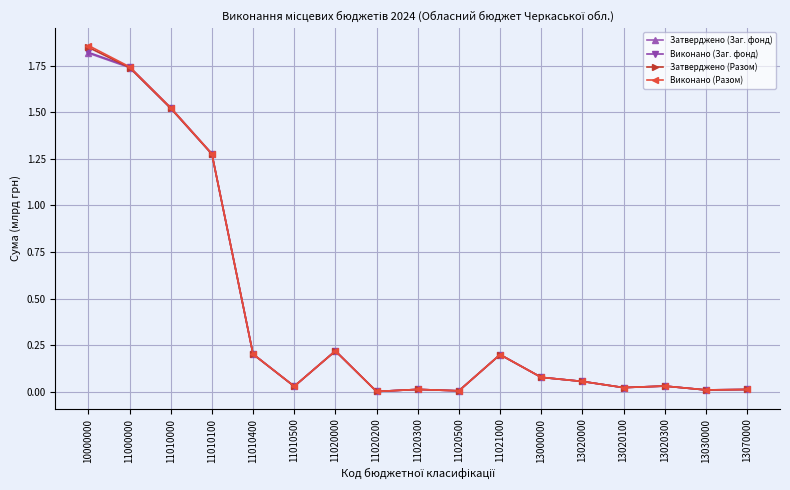

True or false: Виконано (Заг. фонд) has a value of 1.8 at 10000000.

True